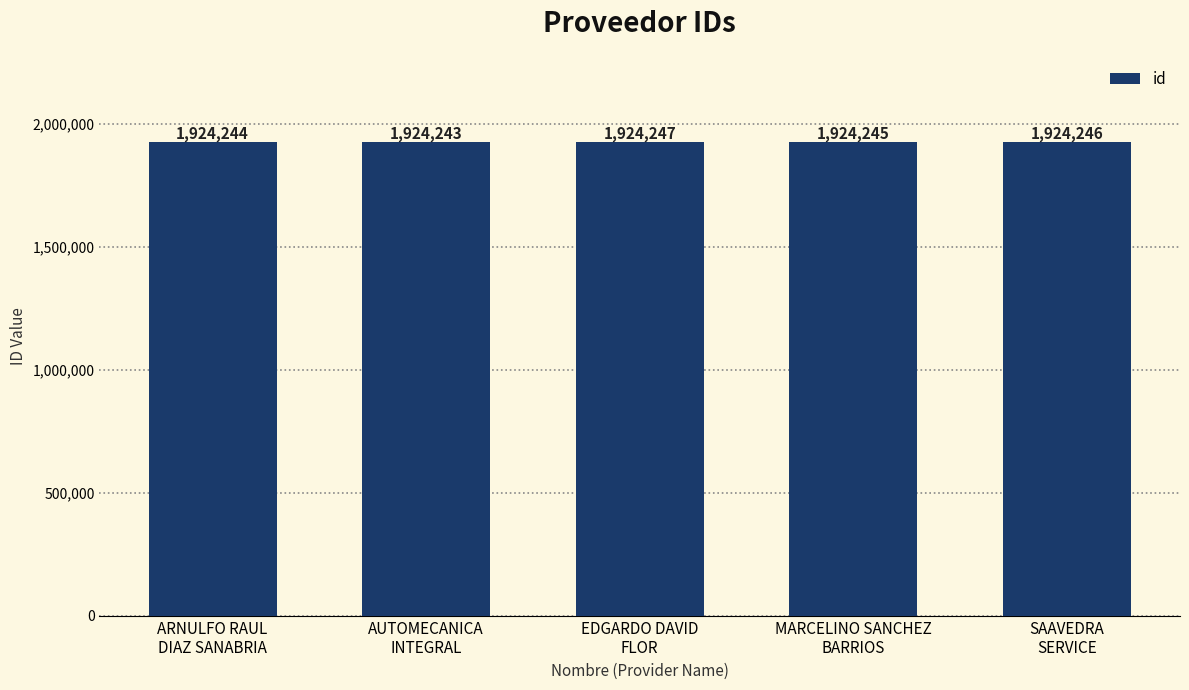

Rank the categories by value from lowest to highest.

AUTOMECANICA
INTEGRAL, ARNULFO RAUL
DIAZ SANABRIA, MARCELINO SANCHEZ
BARRIOS, SAAVEDRA
SERVICE, EDGARDO DAVID
FLOR